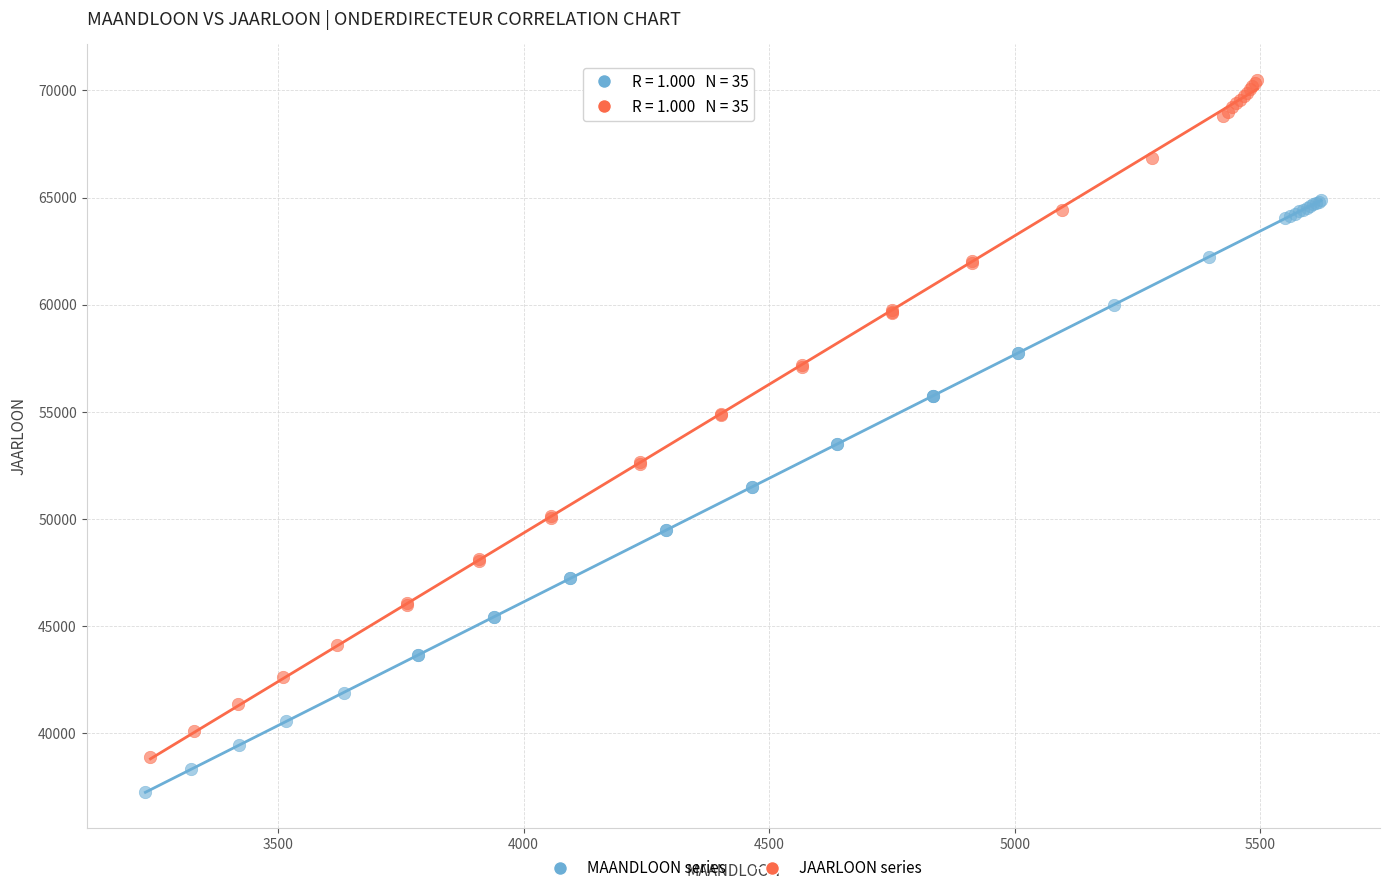

Which series reaches the maximum Y coordinate?

JAARLOON series